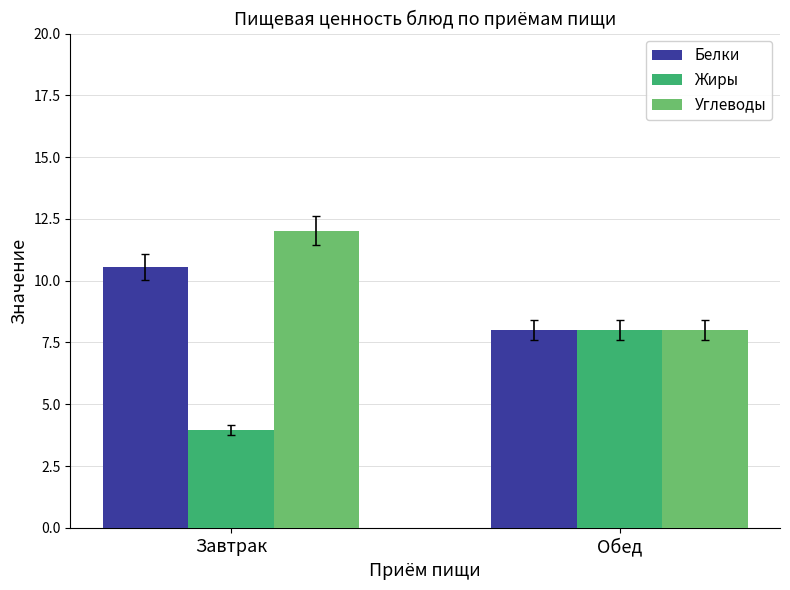

What is the sum of all Углеводы values?

20.0